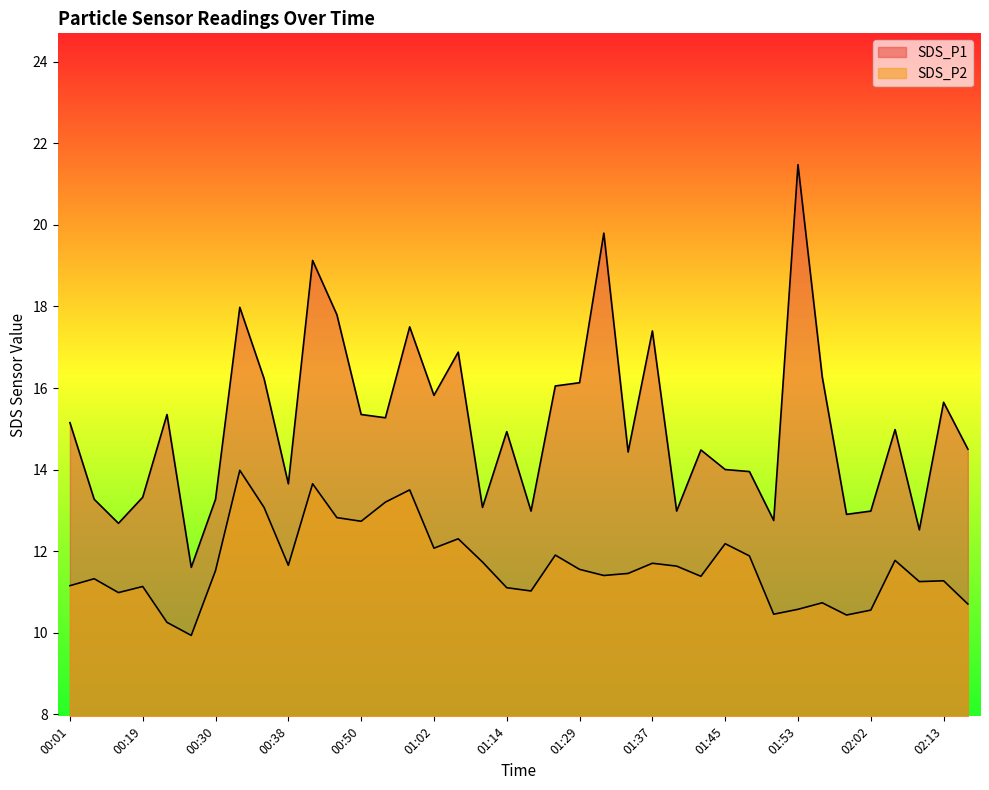

What are all the series names shown in the legend?

SDS_P1, SDS_P2